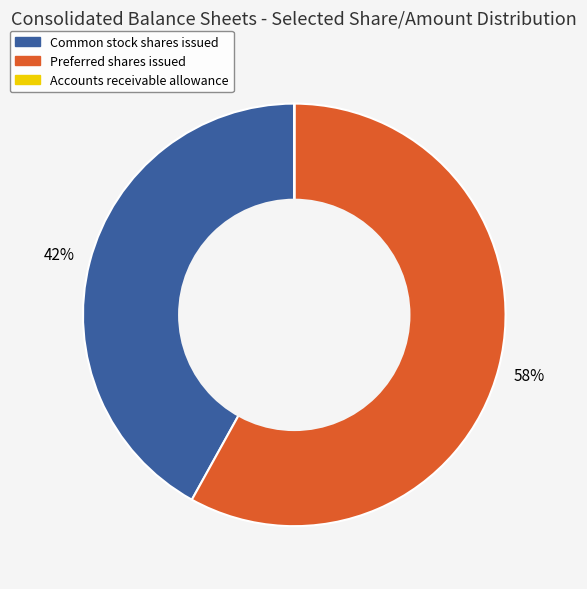

To the nearest percent, what is the average slice percentage?

33%